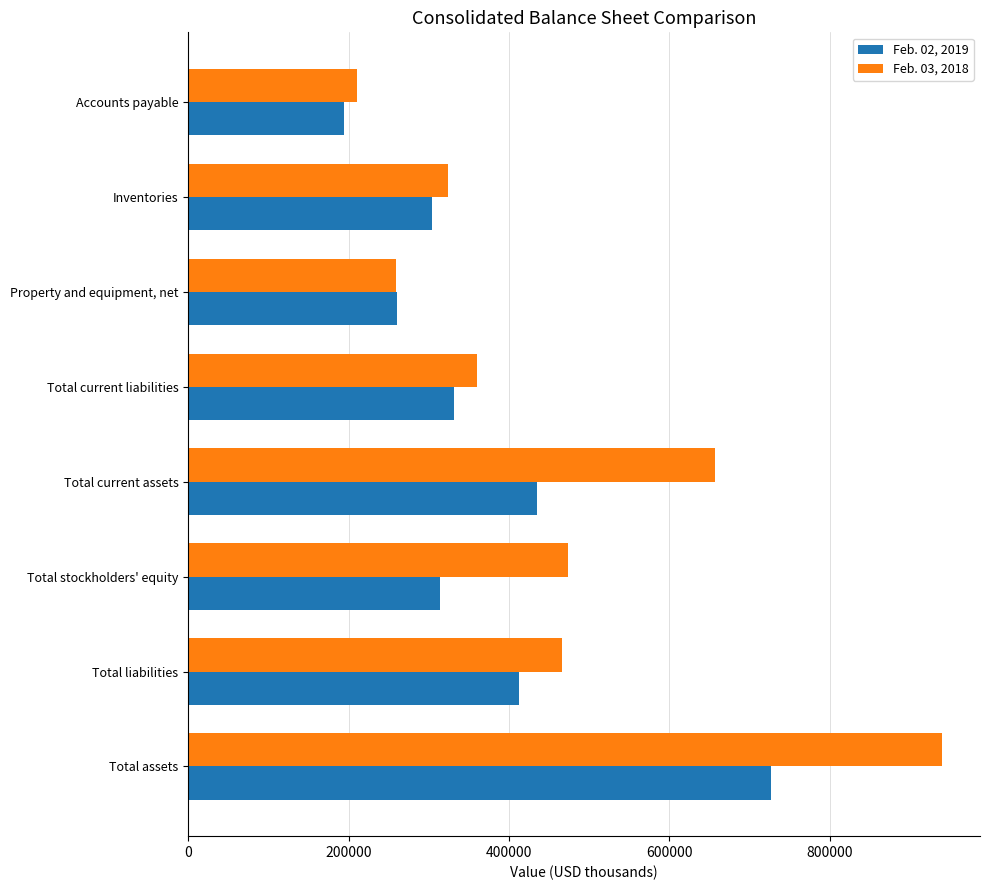

At which label does Feb. 03, 2018 reach its minimum?

Accounts payable